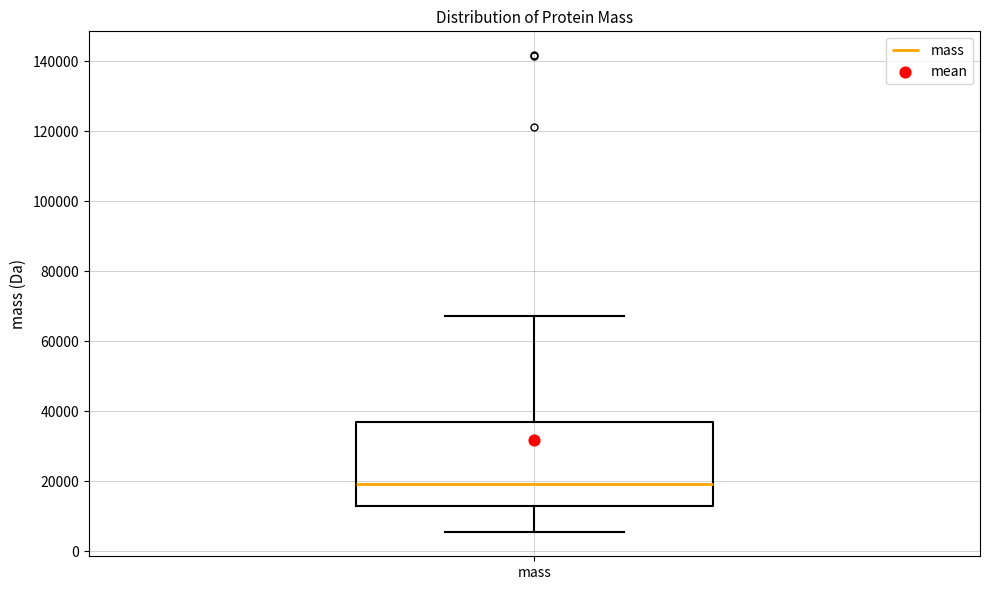

Transcribe this box plot: give where the median line is, the range the box spans, and where the two whiskers end, as read against the y-axis. The values are not printed on the chart, so give them approximately, as read against the axis.

median 20000, box 12000 to 36000, whiskers 6000 to 68000